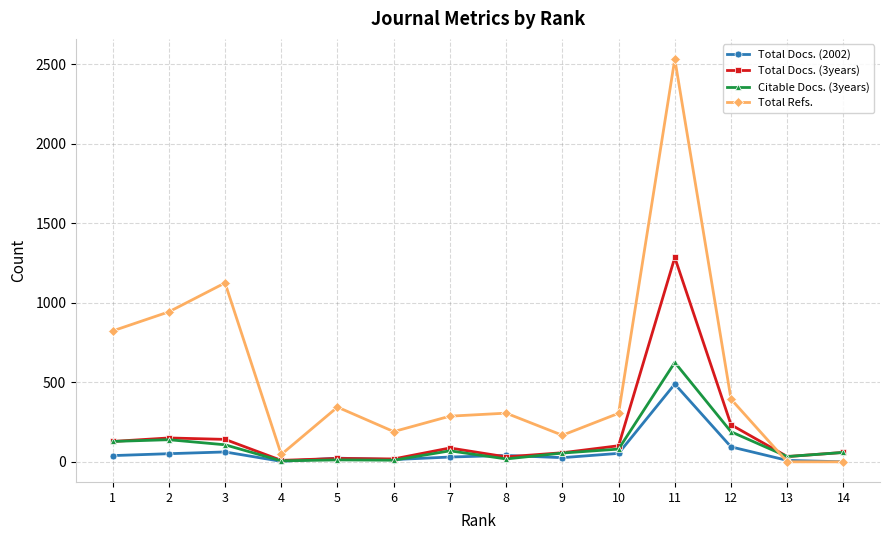

Does the chart have visible grid lines?

Yes